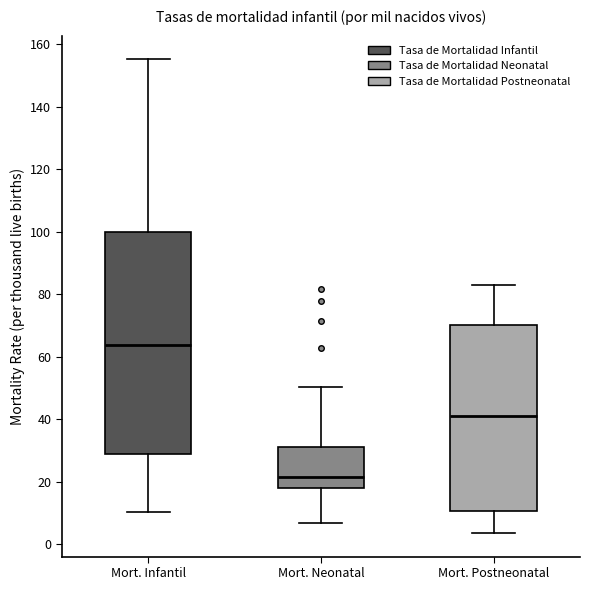

Reading left to right, transcribe this box plot: for each box, give where its median line is, the range the box spans, and where its two whiskers end, as read against the y-axis. The values are not printed on the chart, so give them approximately, as read against the axis.

Mort. Infantil: median 64, box 28 to 100, whiskers 10 to 156
Mort. Neonatal: median 22, box 18 to 32, whiskers 6 to 50
Mort. Postneonatal: median 40, box 10 to 70, whiskers 4 to 82